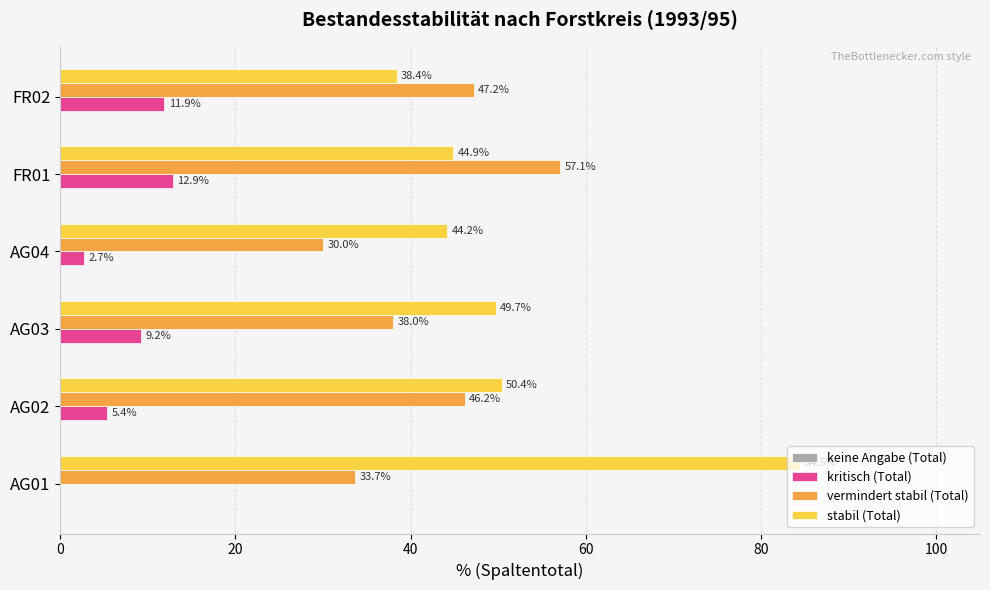

Which series has the largest total across all categories?

stabil (Total)